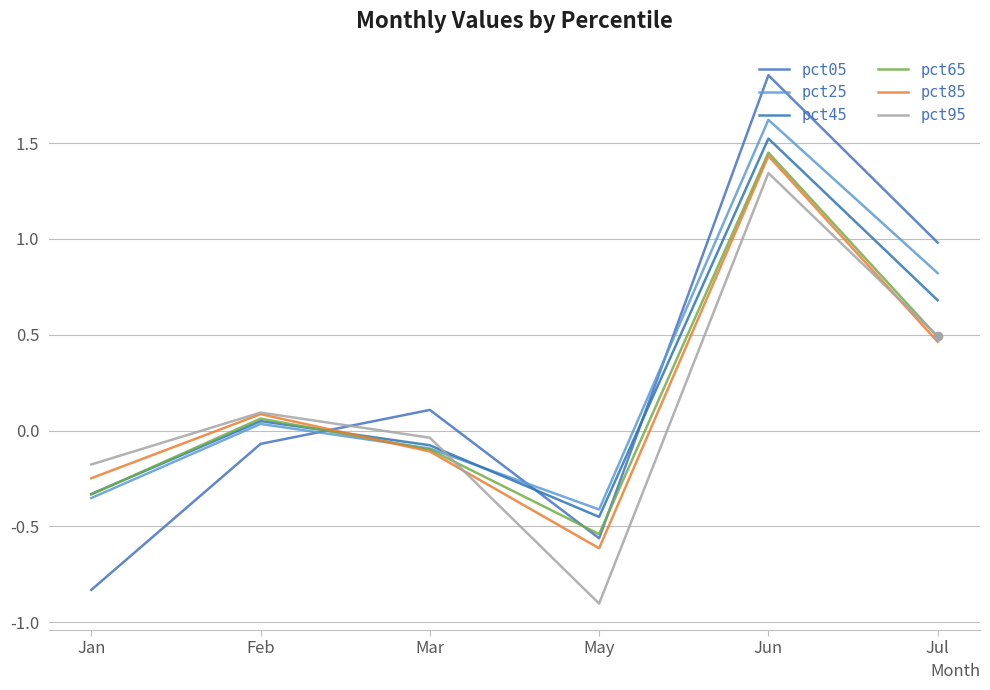

The value of pct45 at Jul is 0.4. True or false?

False